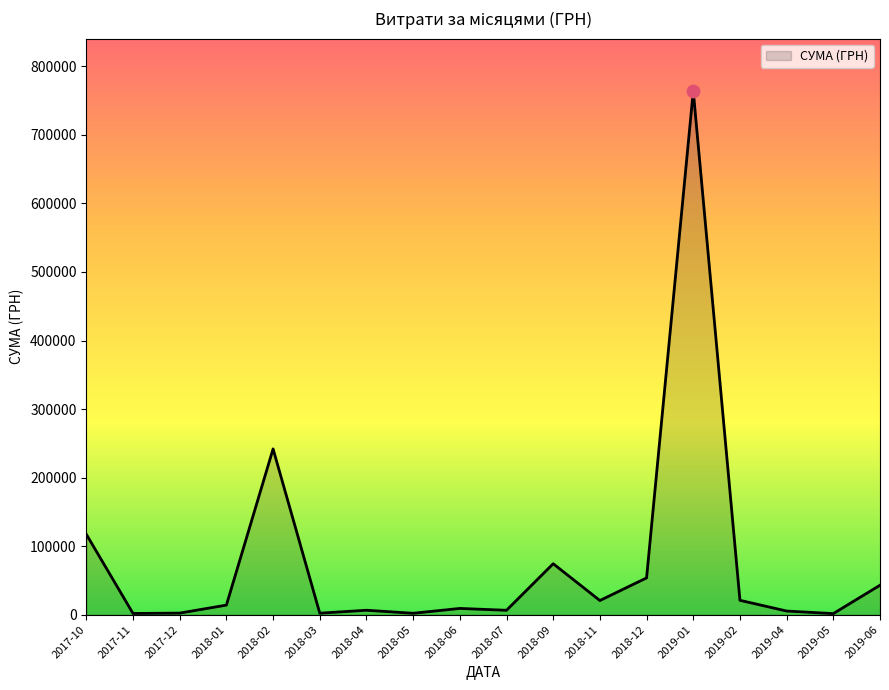

Which has a higher value, 2018-12 or 2019-01?

2019-01